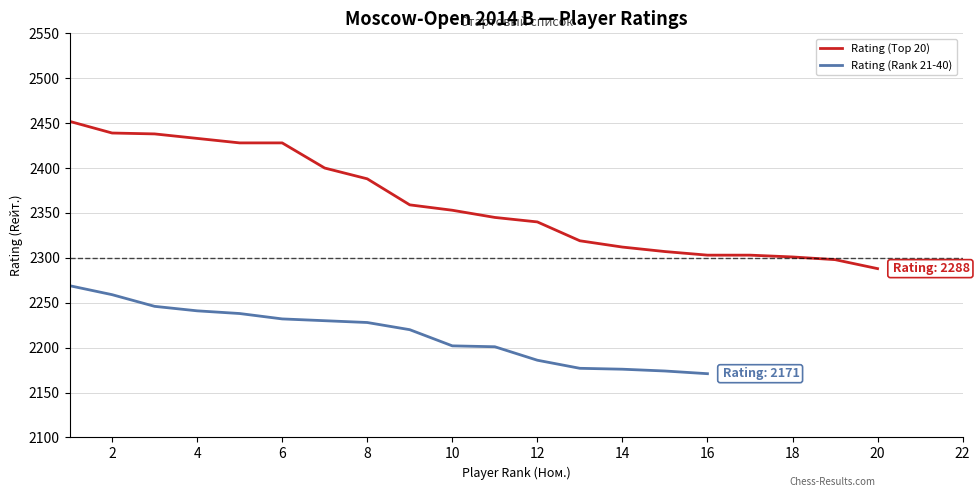

What is the sum of all values?

47234